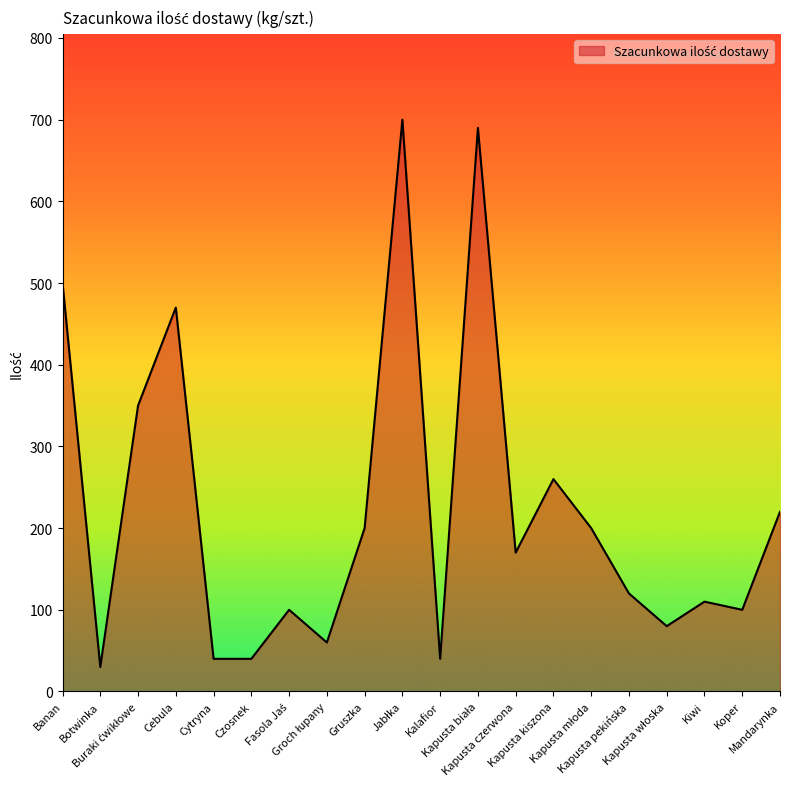

What is the maximum value shown in the chart?

700